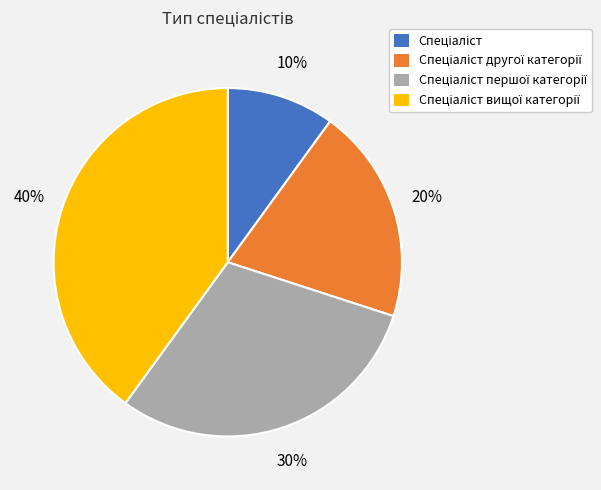

To the nearest percent, what is the average slice percentage?

25%